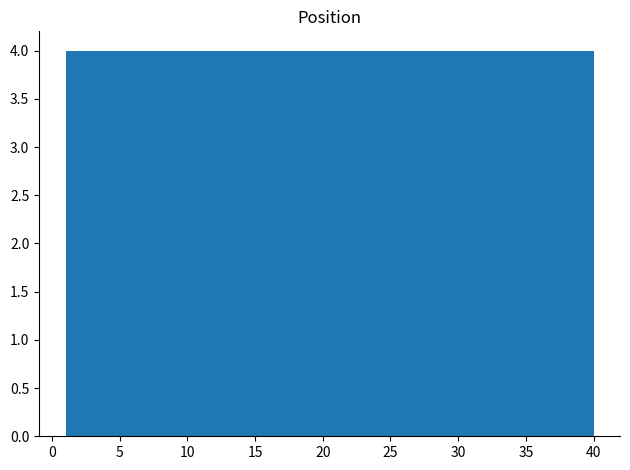

Reading left to right, list every bar in this chart as the range it spans on the x-axis followed by its height. Neither the bar edges nor the heights are printed on the chart, so give them approximately, as read against the axes.

1.0 to 4.9: 4
4.9 to 8.8: 4
8.8 to 12.7: 4
12.7 to 16.6: 4
16.6 to 20.5: 4
20.5 to 24.4: 4
24.4 to 28.3: 4
28.3 to 32.2: 4
32.2 to 36.1: 4
36.1 to 40.0: 4